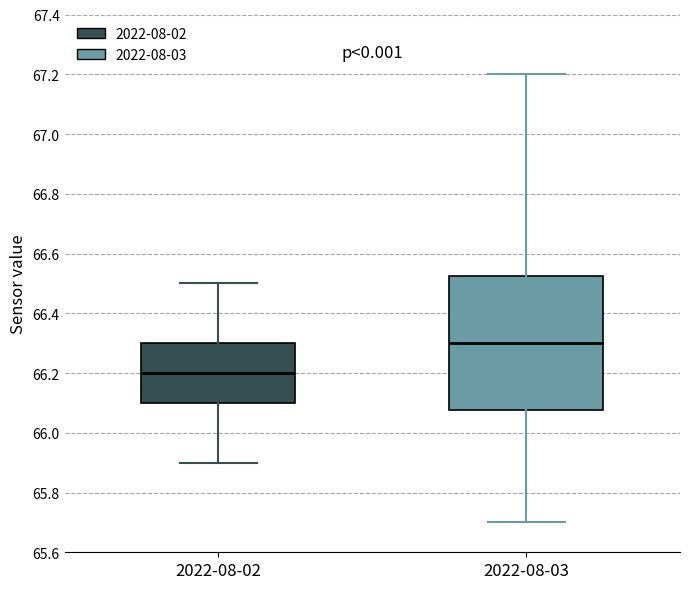

Comparing the boxes themselves (not the whiskers), which one is the tallest?

2022-08-03